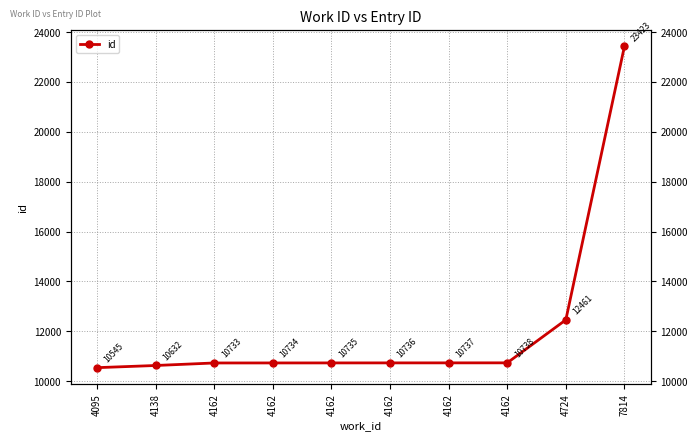

How many values exceed 10736?

4